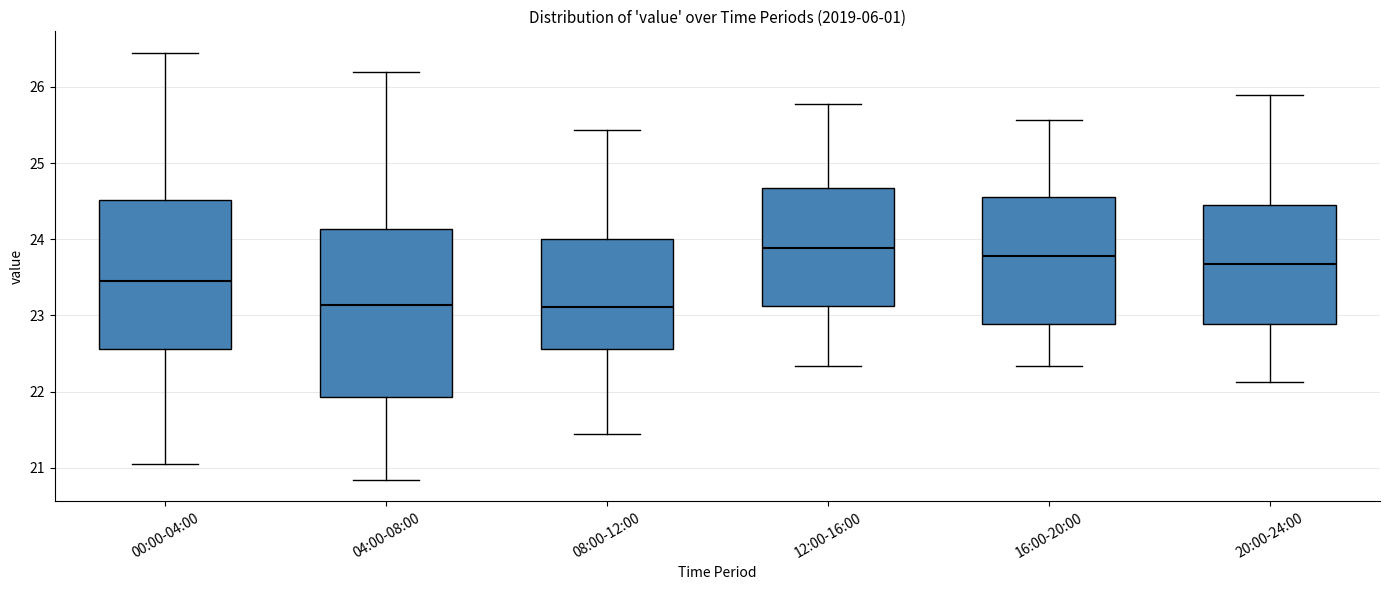

Reading left to right, transcribe this box plot: for each box, give where its median line is, the range the box spans, and where its two whiskers end, as read against the y-axis. The values are not printed on the chart, so give them approximately, as read against the axis.

00:00-04:00: median 23.5, box 22.6 to 24.5, whiskers 21.1 to 26.5
04:00-08:00: median 23.1, box 21.9 to 24.1, whiskers 20.8 to 26.2
08:00-12:00: median 23.1, box 22.6 to 24.0, whiskers 21.5 to 25.4
12:00-16:00: median 23.9, box 23.1 to 24.7, whiskers 22.3 to 25.8
16:00-20:00: median 23.8, box 22.9 to 24.6, whiskers 22.3 to 25.6
20:00-24:00: median 23.7, box 22.9 to 24.5, whiskers 22.1 to 25.9